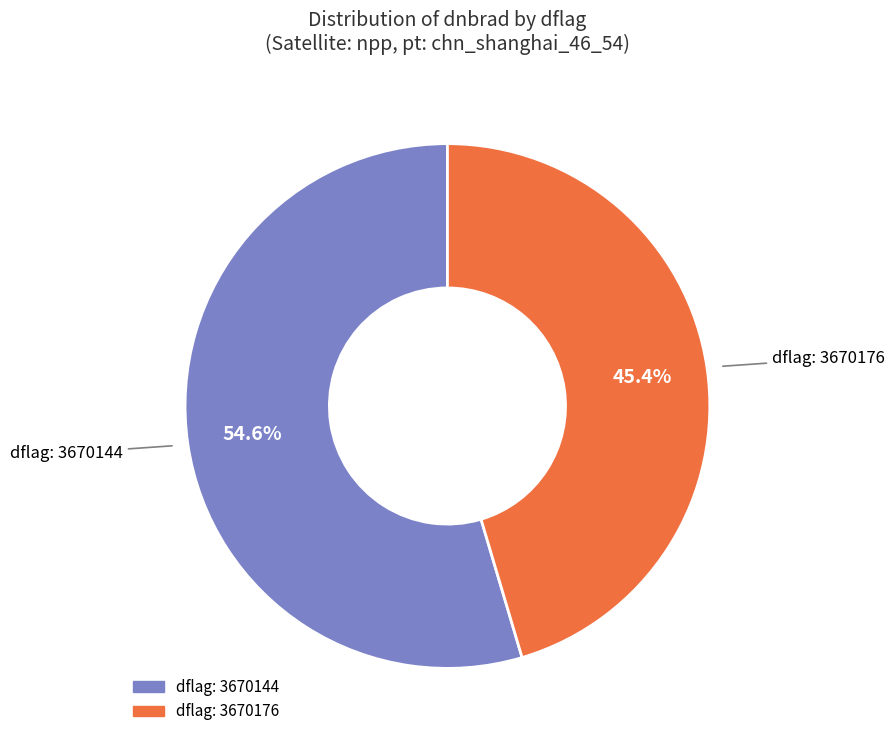

Is there a majority slice in this chart?

Yes